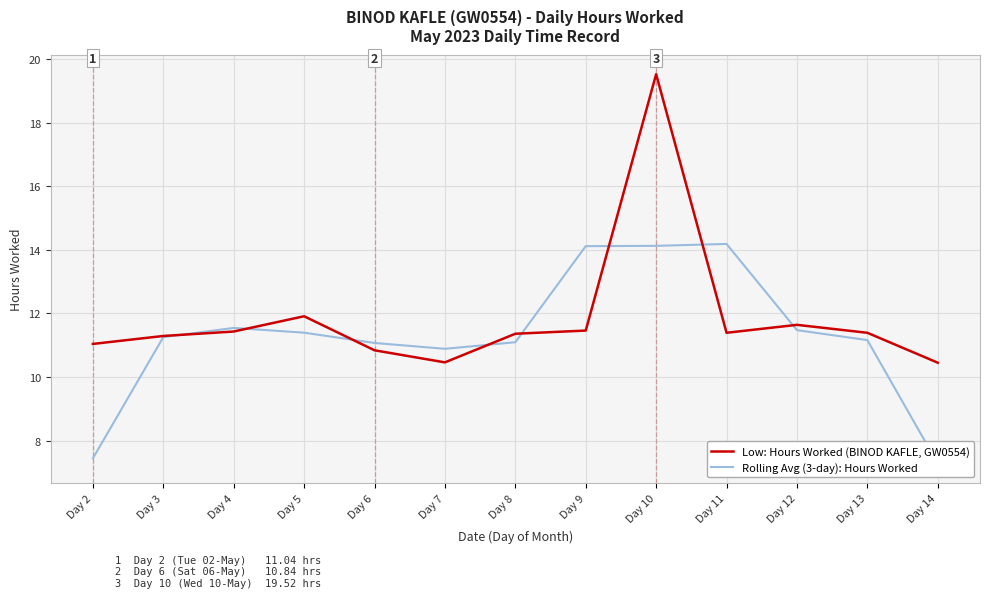

What are all the series names shown in the legend?

Low: Hours Worked (BINOD KAFLE, GW0554), Rolling Avg (3-day): Hours Worked